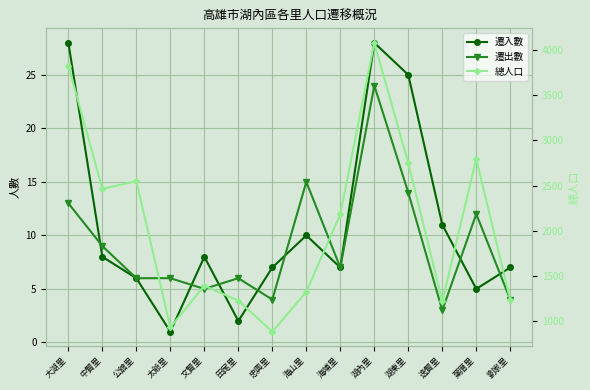

How many data points in 總人口 are above 2185?

6